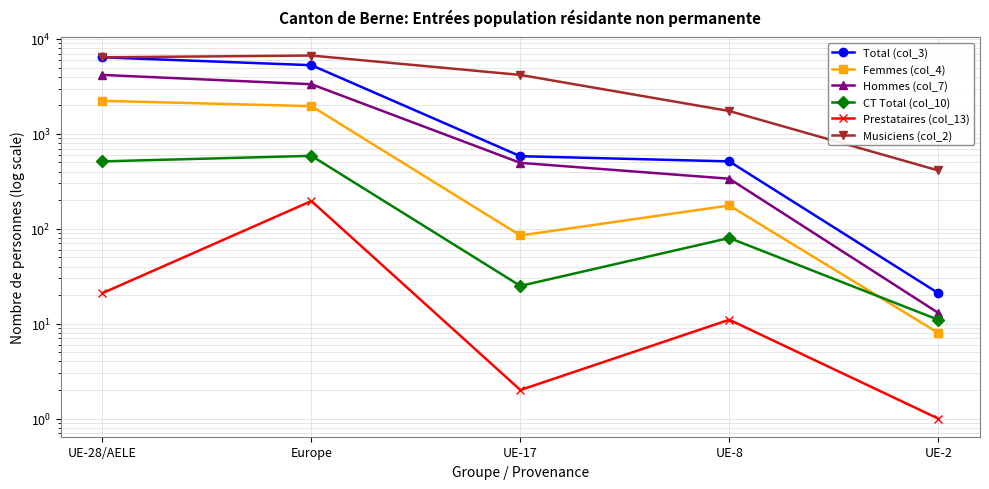

What is the sum of the Total (col_3) values at UE-2 and UE-8?

534